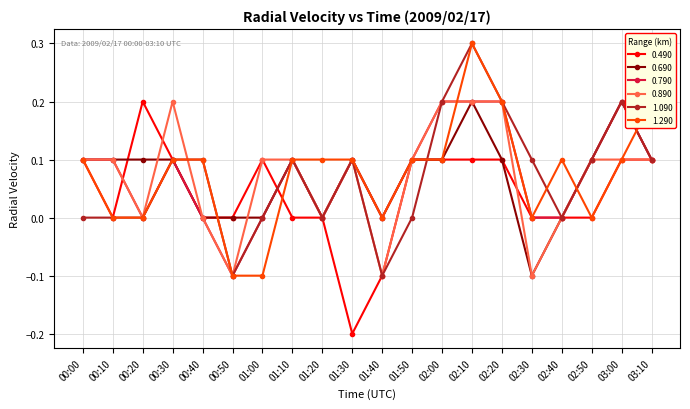

At which category is the sum across all series the highest?

02:10